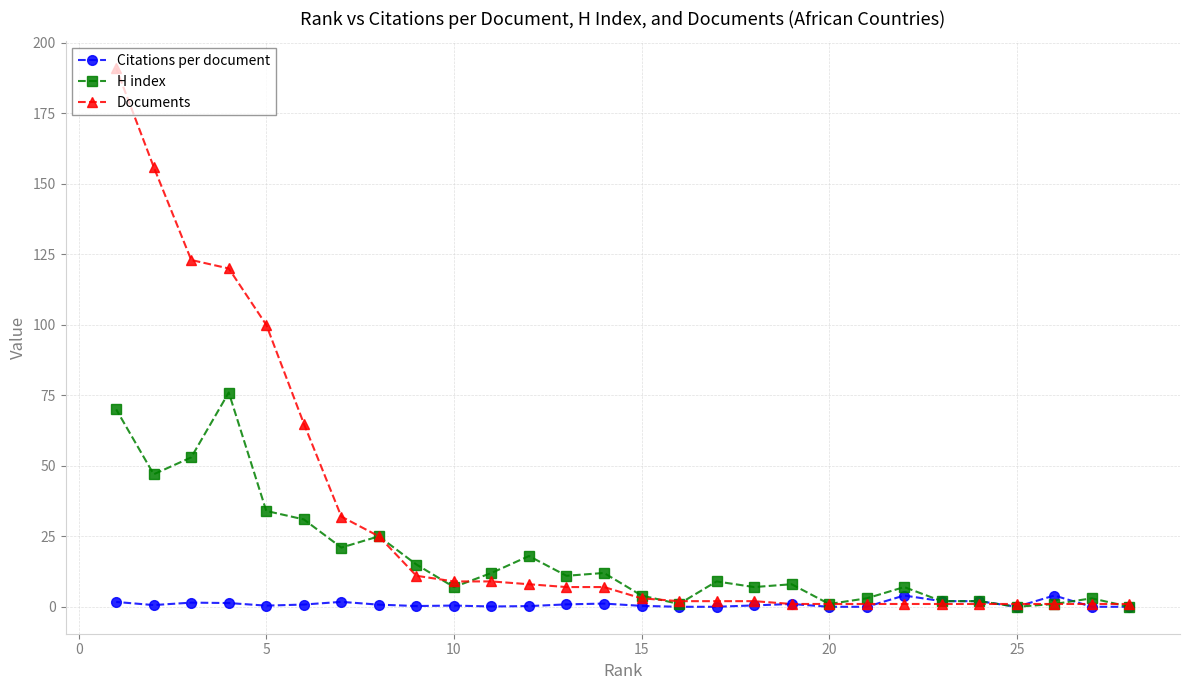

What is the difference between the maximum and minimum values in the H index series?

76.0